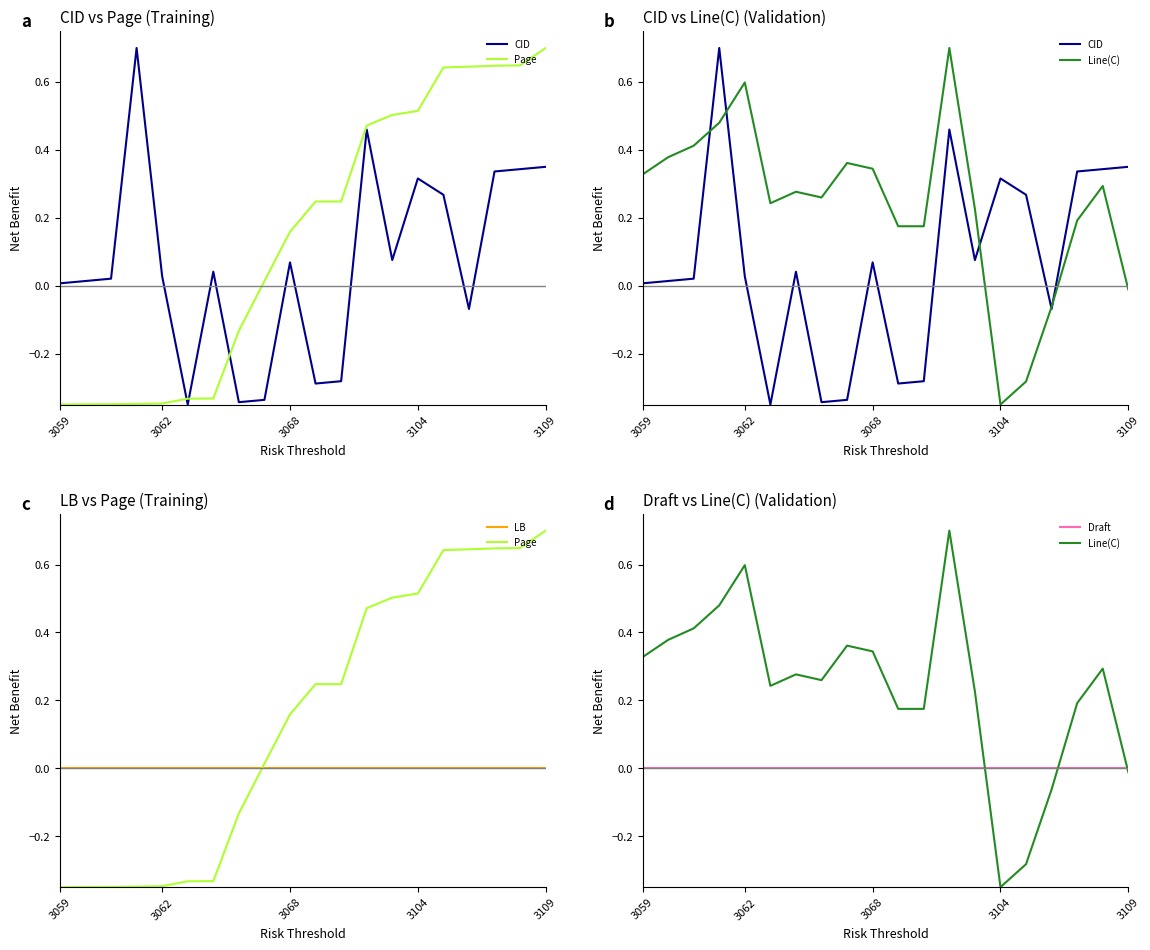

How many values in Page are above zero?

12